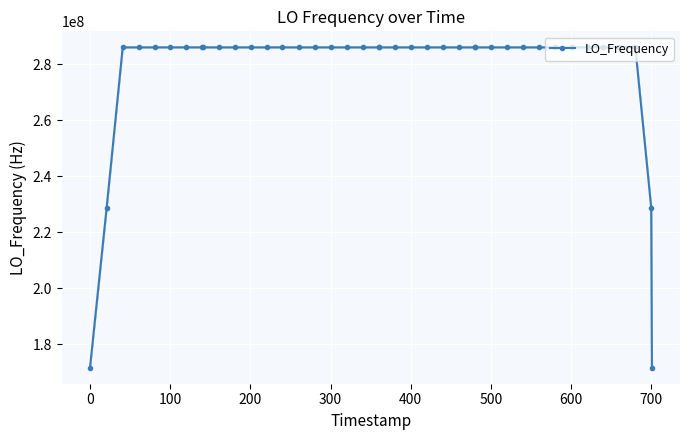

What is the minimum value shown in the chart?

171628200.3